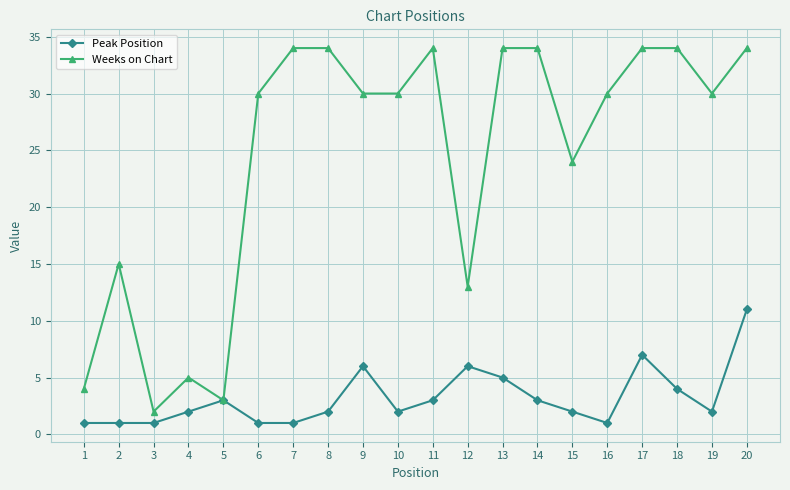

Which series has the largest range (max minus min)?

Weeks on Chart